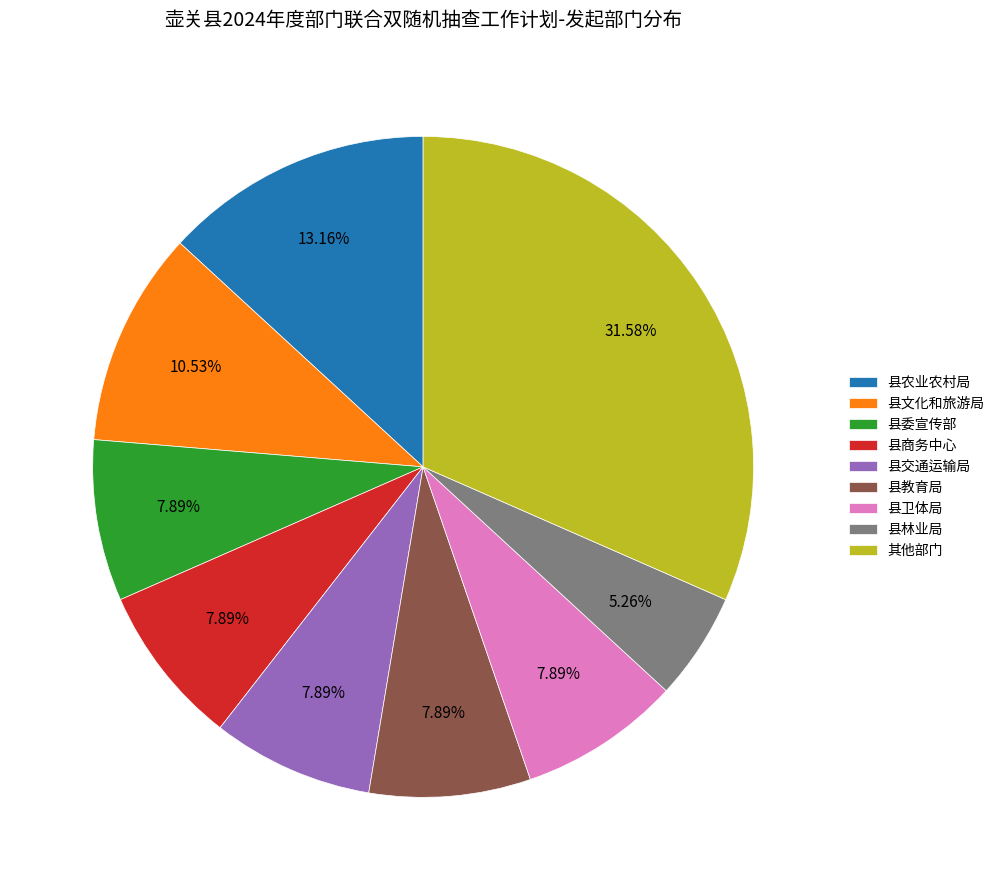

Count the number of slices in the pie.

9